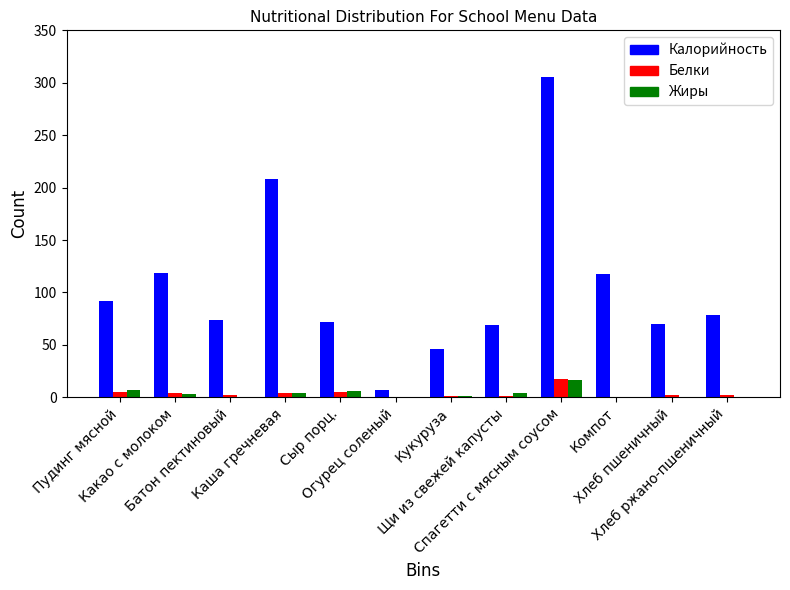

Which series has the largest range (max minus min)?

Калорийность